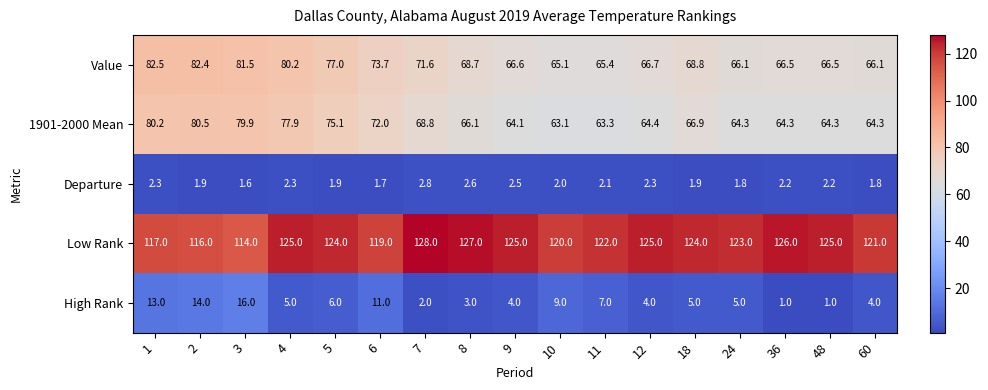

Which series has the largest total across all categories?

Low Rank